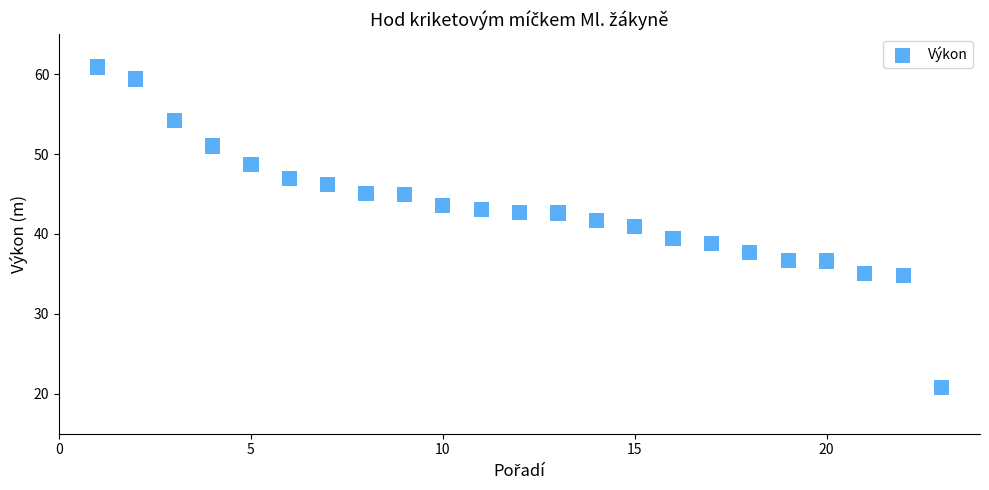

What is the range of Y values (max minus min)?

40.1